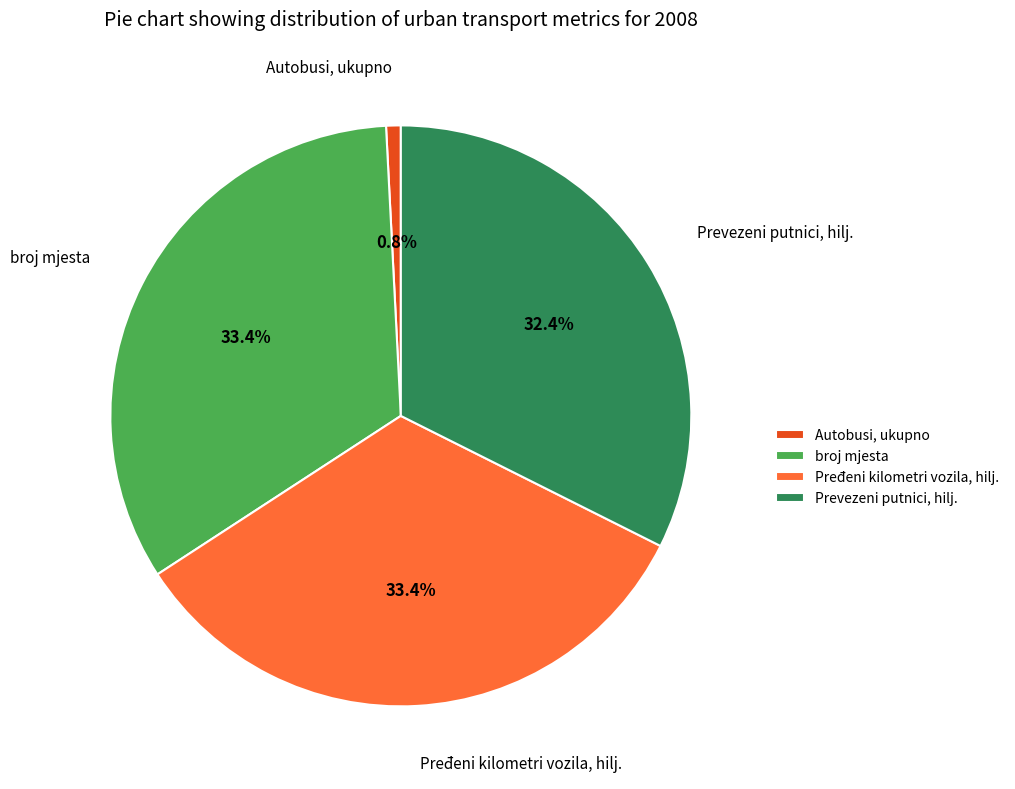

To the nearest percent, what is the difference between the largest and smallest slice percentages?

33%